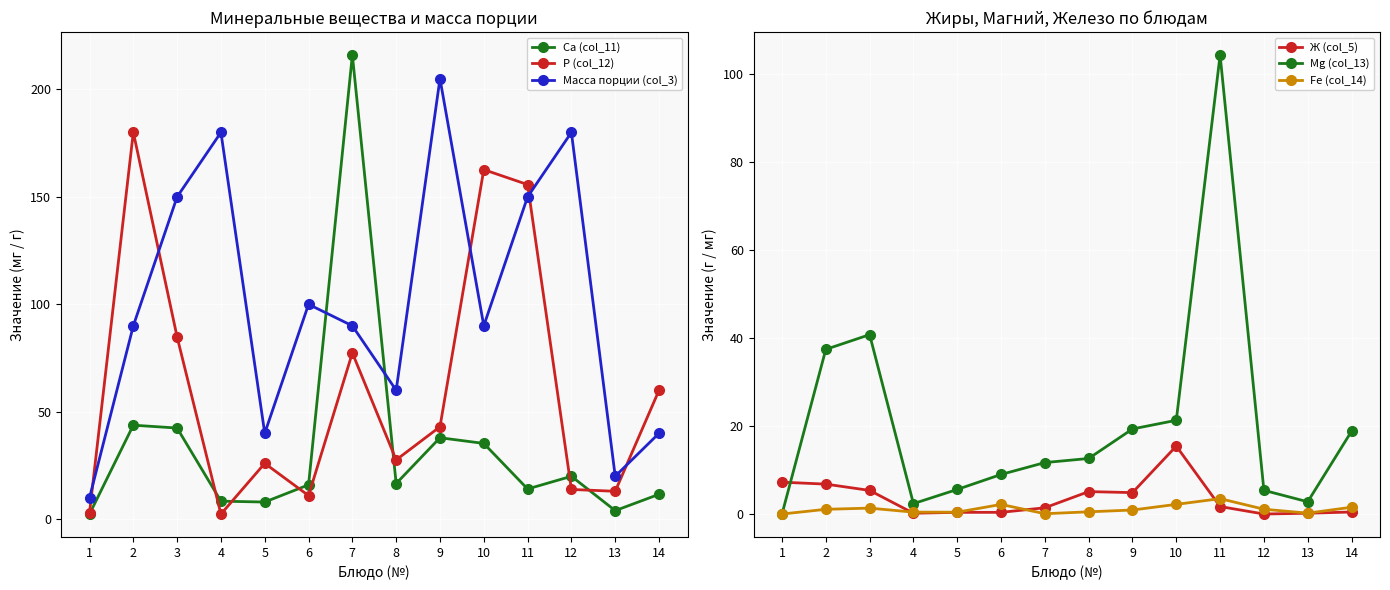

At how many categories does at least one series exceed 42?

11